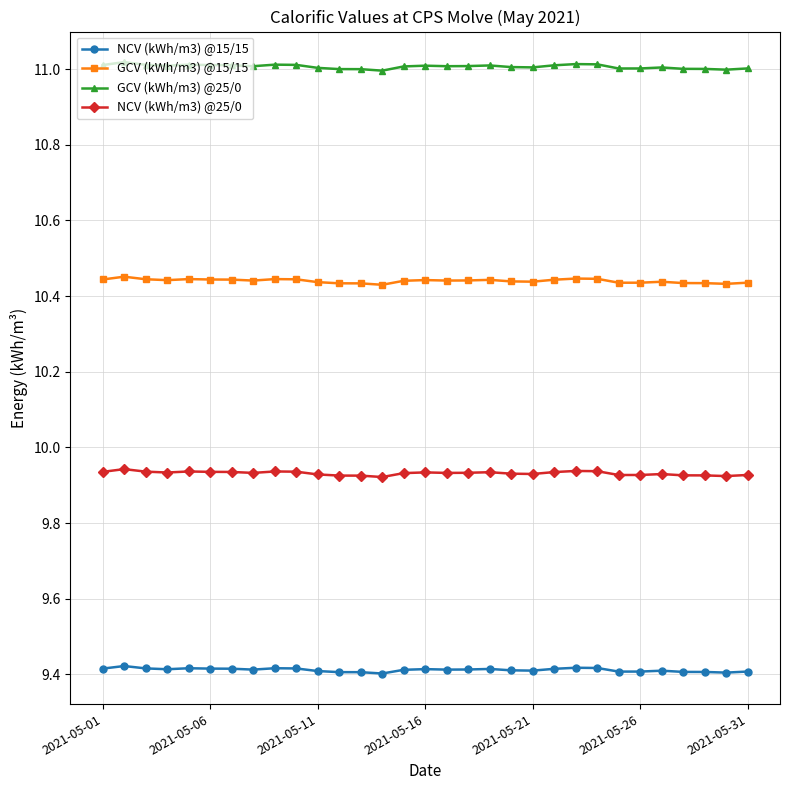

True or false: NCV (kWh/m3) @15/15 and GCV (kWh/m3) @25/0 intersect in this chart.

False